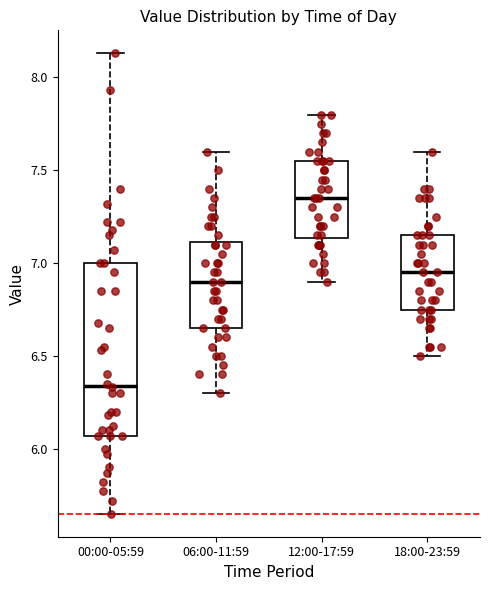

Which box has the highest median line?

12:00-17:59